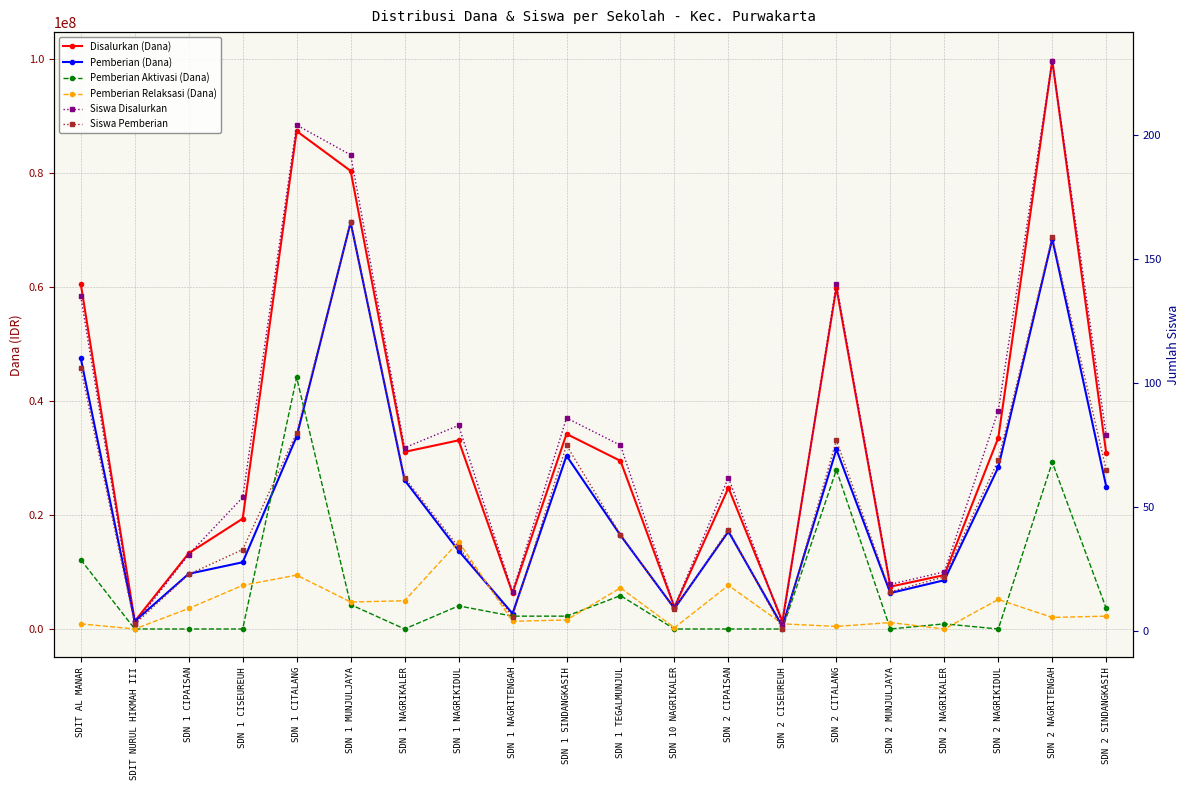

Reading left to right, transcribe all the data shown in this chart.

Disalurkan (Dana): 60525000	1350000	13275000	19350000	87300000	80325000	31050000	33075000	6300000	34200000	29475000	3825000	24750000	1350000	59850000	7425000	9450000	33525000	99675000	30825000
Pemberian (Dana): 47475000	1350000	9675000	11700000	33750000	71325000	26100000	13725000	2700000	30375000	16425000	3600000	17100000	450000	31500000	6300000	8550000	28350000	68400000	24975000
Pemberian Aktivasi (Dana): 12150000	0	0	0	44100000	4275000	0	4050000	2250000	2250000	5850000	0	0	0	27900000	0	900000	0	29250000	3600000
Pemberian Relaksasi (Dana): 900000	0	3600000	7650000	9450000	4725000	4950000	15300000	1350000	1575000	7200000	225000	7650000	900000	450000	1125000	0	5175000	2025000	2250000
Siswa Disalurkan: 135	3	31	54	204	192	74	83	16	86	75	10	62	3	140	19	24	89	230	79
Siswa Pemberian: 106	3	23	33	80	165	62	34	6	75	39	9	41	1	77	16	22	69	159	65